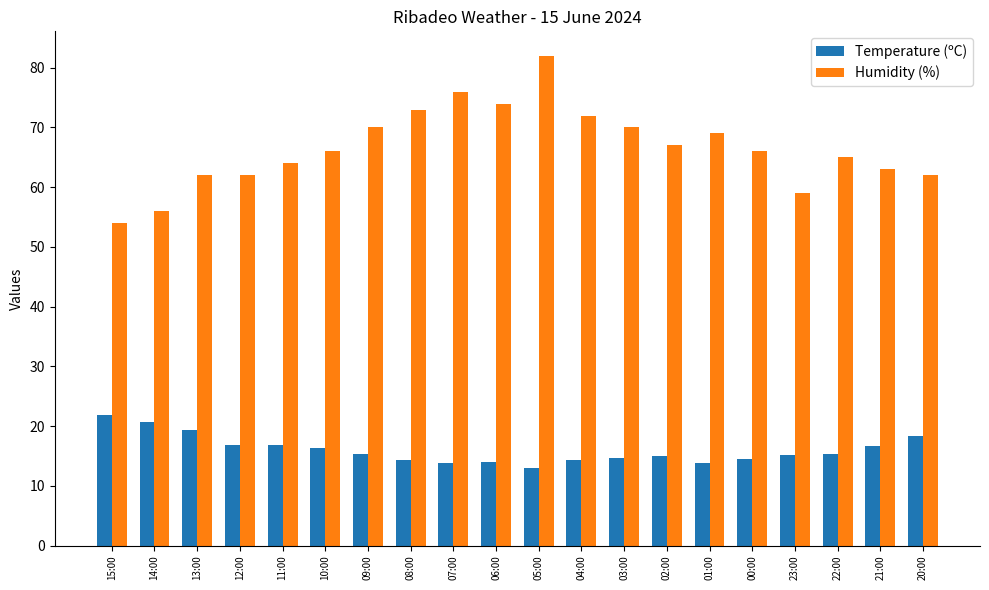

What is the greatest value displayed?

82.0